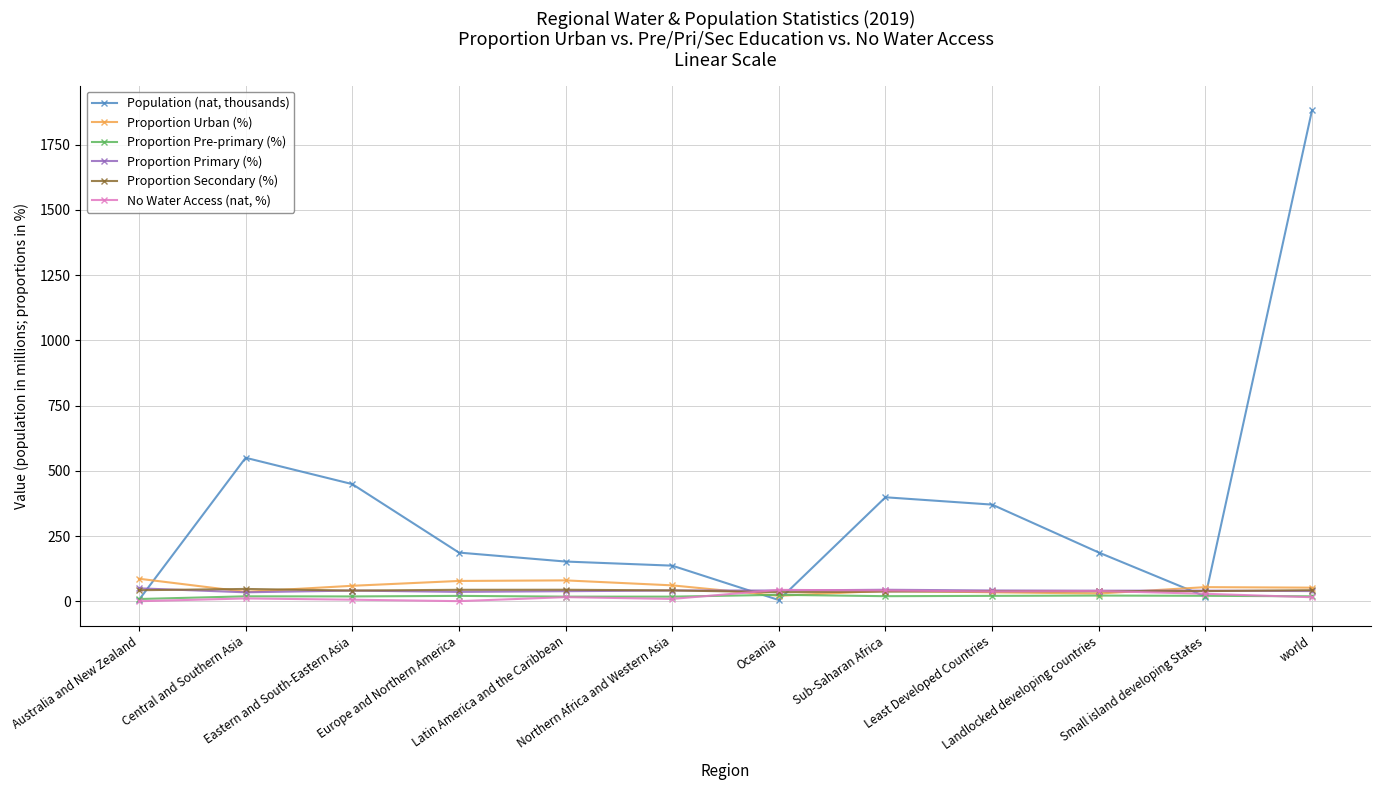

What is the difference between the maximum and minimum values in the Proportion Secondary (%) series?

12.6